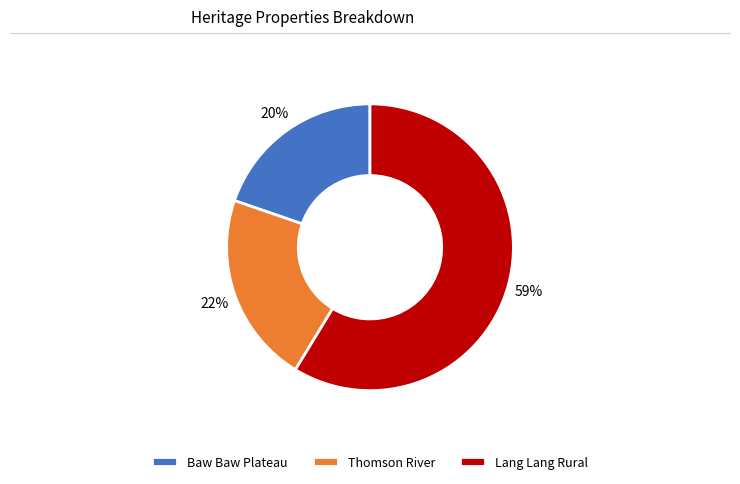

What is the smallest slice in the pie chart?

Baw Baw Plateau